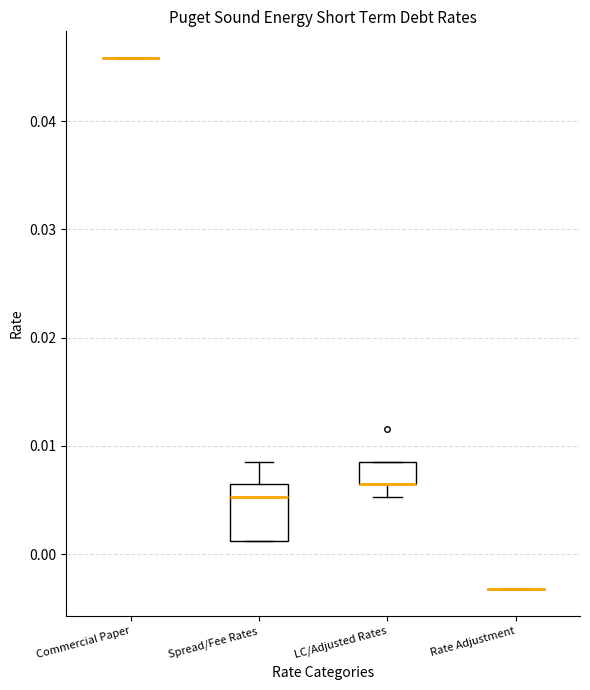

Reading left to right, transcribe this box plot: for each box, give where its median line is, the range the box spans, and where its two whiskers end, as read against the y-axis. The values are not printed on the chart, so give them approximately, as read against the axis.

Commercial Paper: box collapsed to a line at 0.046, whiskers 0.046 to 0.046
Spread/Fee Rates: median 0.005, box 0.001 to 0.007, whiskers 0.001 to 0.009
LC/Adjusted Rates: median 0.007 (drawn on the box's lower edge), box 0.007 to 0.009, whiskers 0.005 to 0.009
Rate Adjustment: box collapsed to a line at -0.003, whiskers -0.003 to -0.003